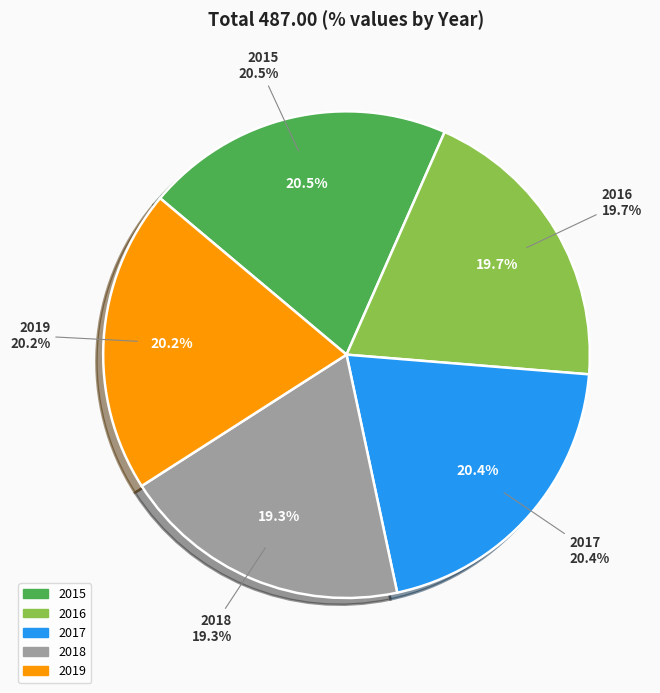

Which category has the smallest portion of the pie?

2018